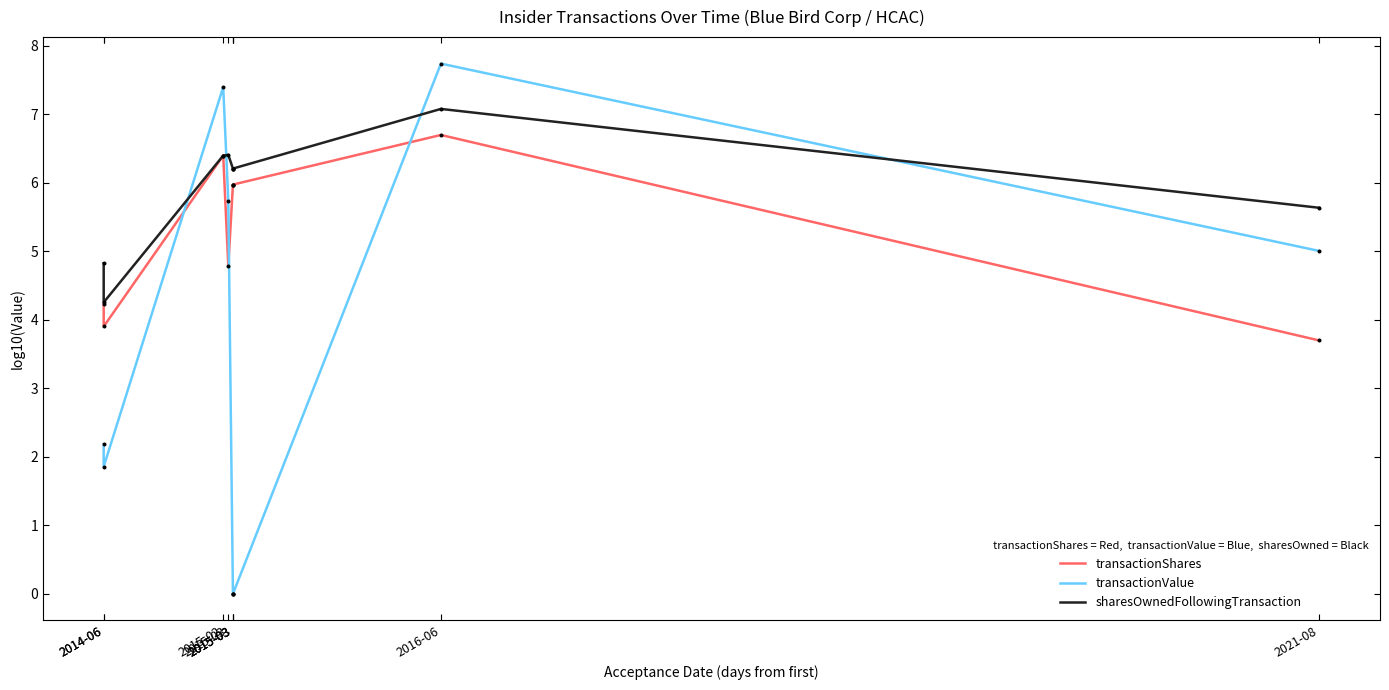

Which series contains the highest Y value?

transactionValue